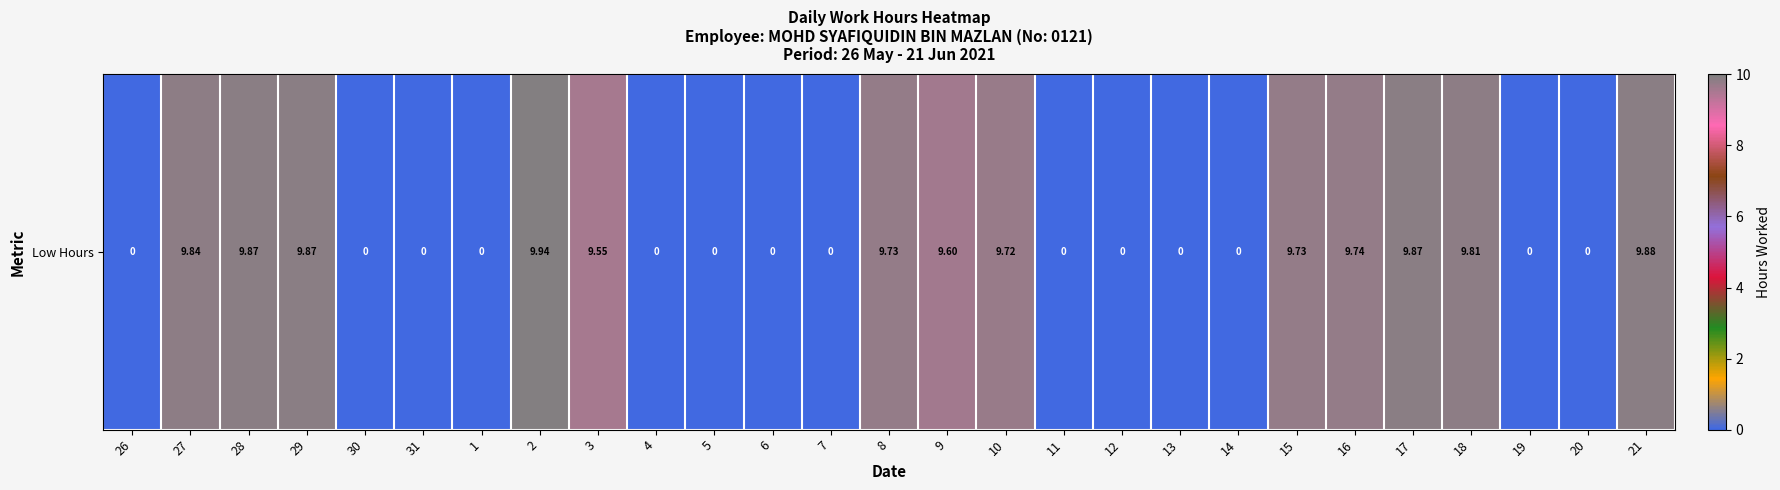

Reading left to right, transcribe all the data shown in this chart.

26=0.0	27=9.8	28=9.9	29=9.9	30=0.0	31=0.0	1=0.0	2=9.9	3=9.6	4=0.0	5=0.0	6=0.0	7=0.0	8=9.7	9=9.6	10=9.7	11=0.0	12=0.0	13=0.0	14=0.0	15=9.7	16=9.7	17=9.9	18=9.8	19=0.0	20=0.0	21=9.9